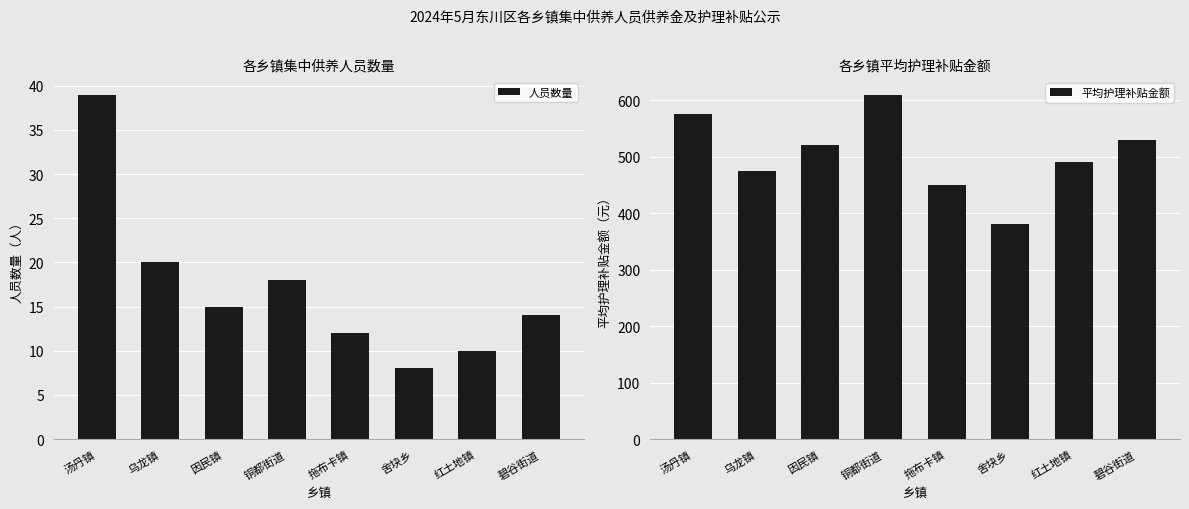

What is the label of the 6th bar from the right?

因民镇